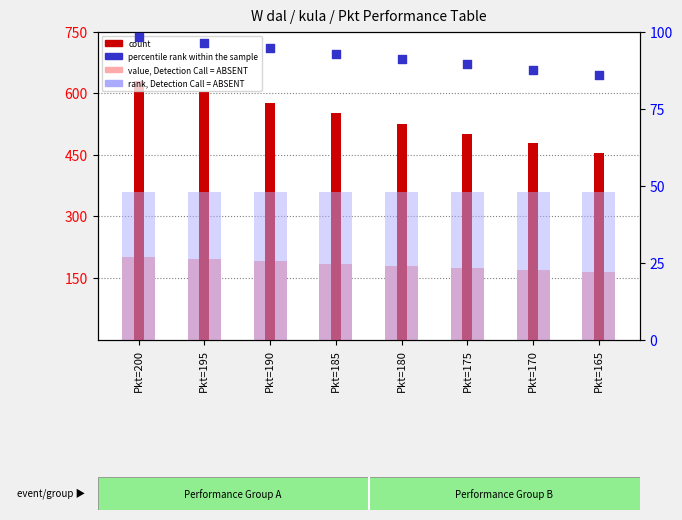

What are all the series names shown in the legend?

value, Detection Call = ABSENT, count, rank, Detection Call = ABSENT, percentile rank within the sample